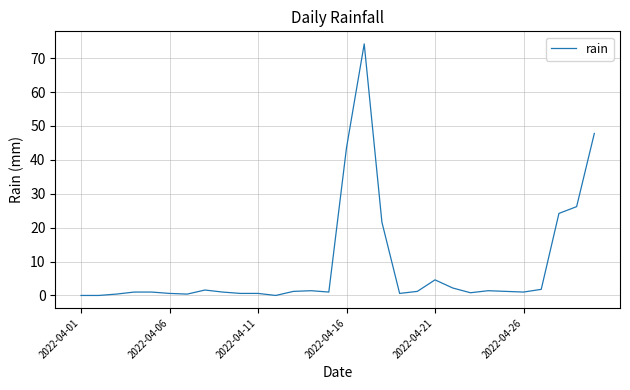

What is the greatest value displayed?

74.2